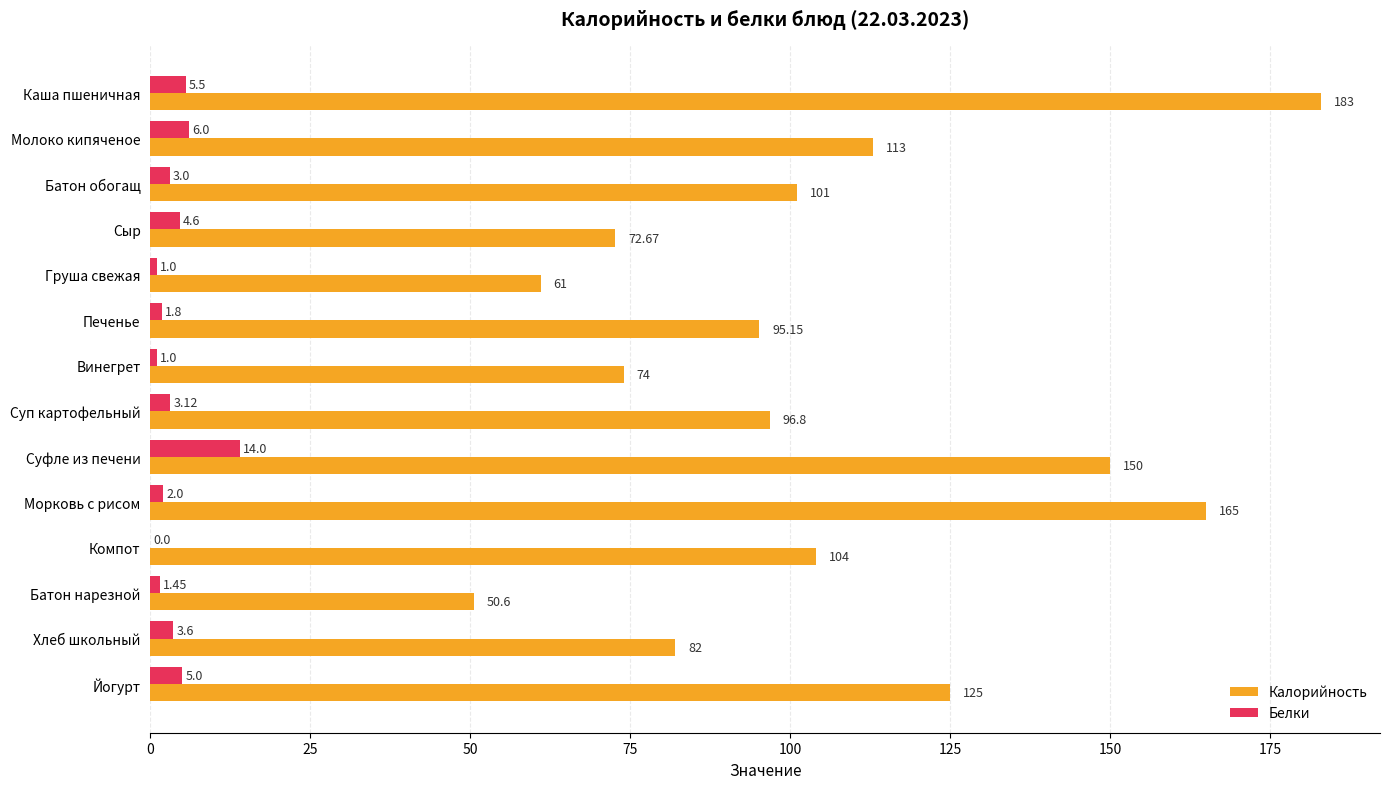

What is the sum of the Белки values at Йогурт and Батон обогащ?

8.0